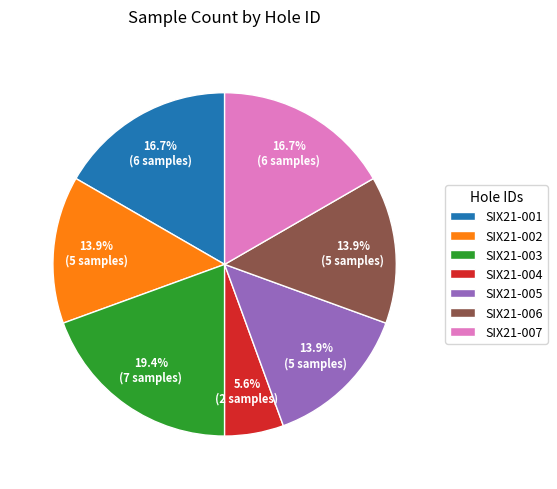

To the nearest percent, what portion does SIX21-004 represent?

6%